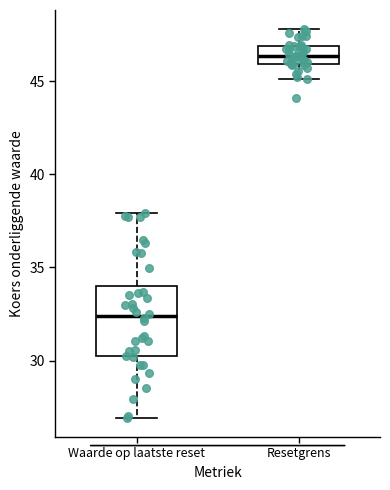

Reading left to right, read every box against the y-axis: the position of its median line, the range the box covers, and the ends of its whiskers. The values are not printed on the chart, so give them approximately, as read against the axis.

Waarde op laatste reset: median 32.5, box 30.0 to 34.0, whiskers 27.0 to 38.0
Resetgrens: median 46.5, box 46.0 to 47.0, whiskers 45.0 to 48.0